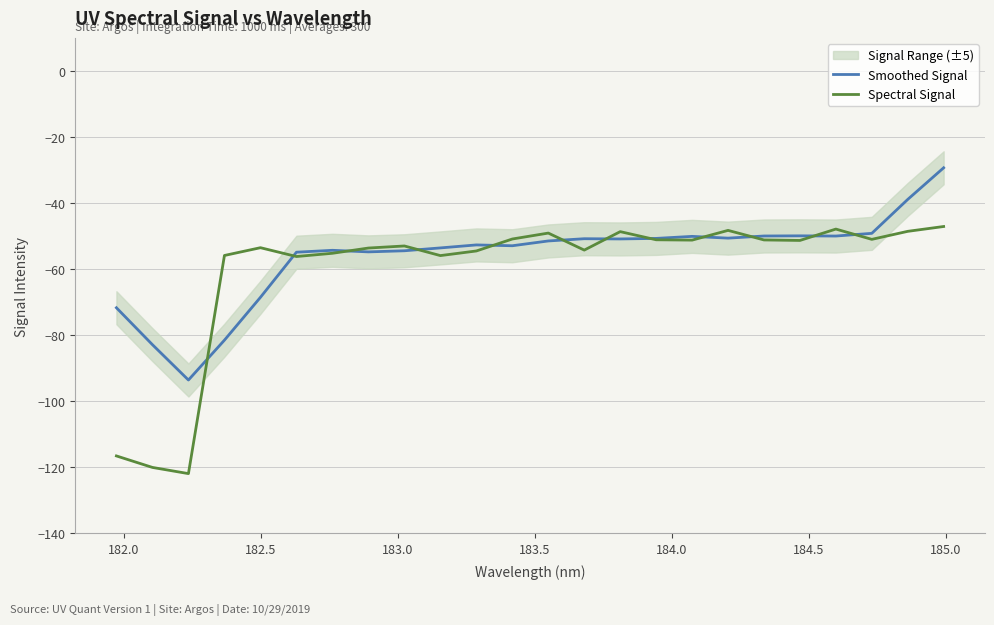

How many interior local peaks does the Spectral Signal series have?

6